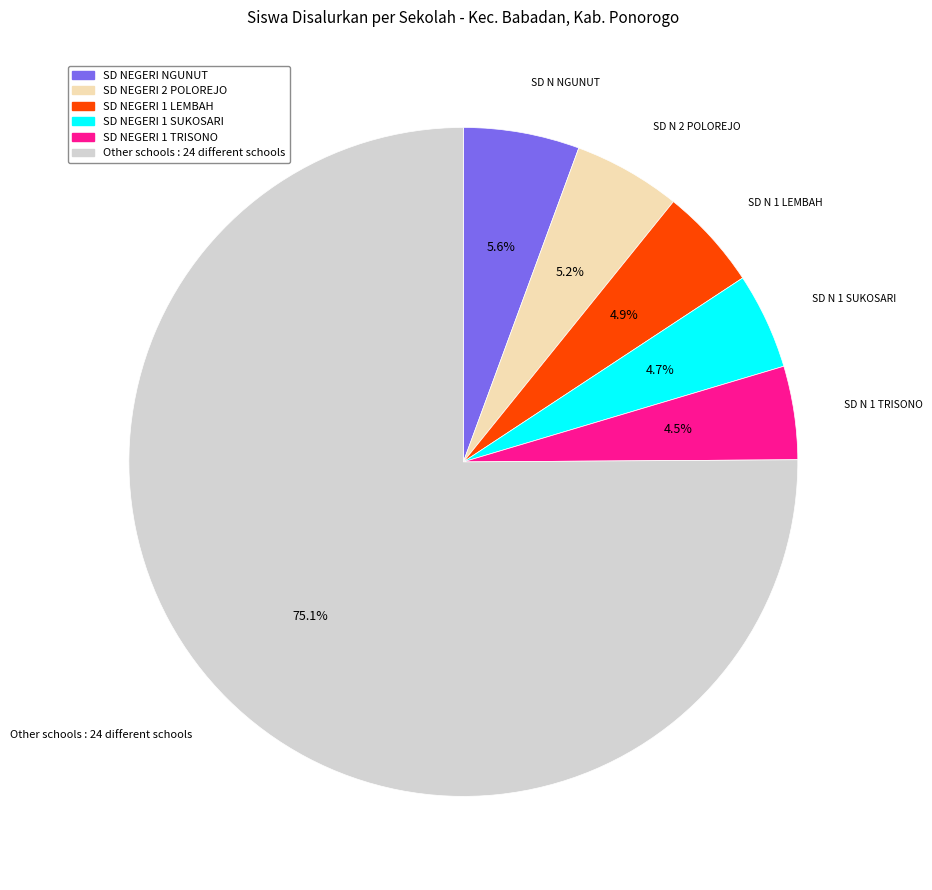

Is there any slice that represents more than half of the pie?

Yes